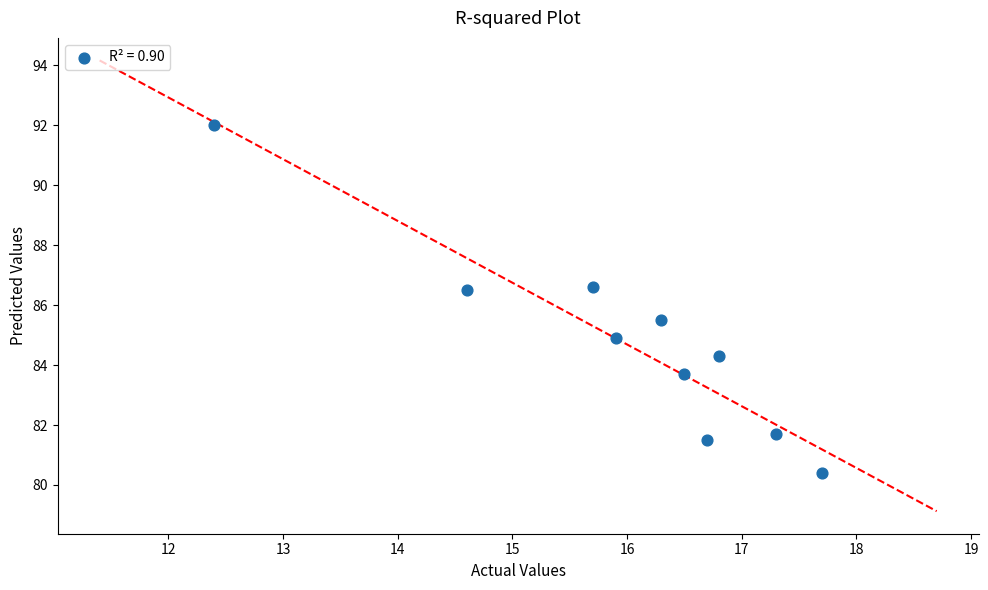

What is the range of Y values (max minus min)?

11.6